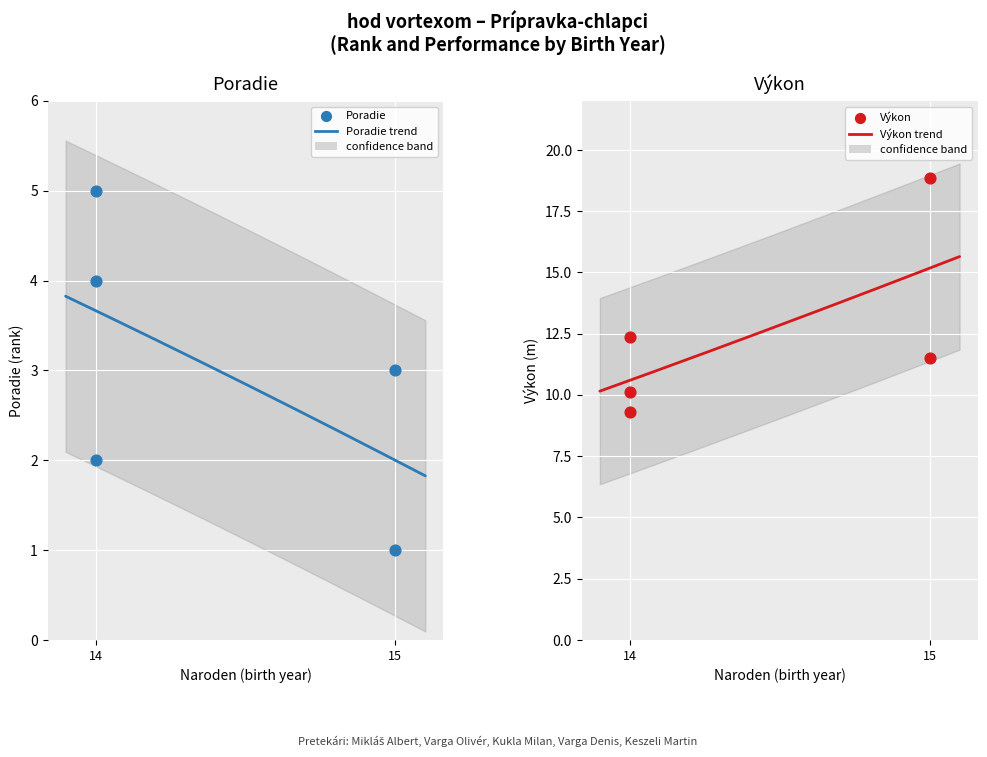

What is the total value across all series at 14?

14.4